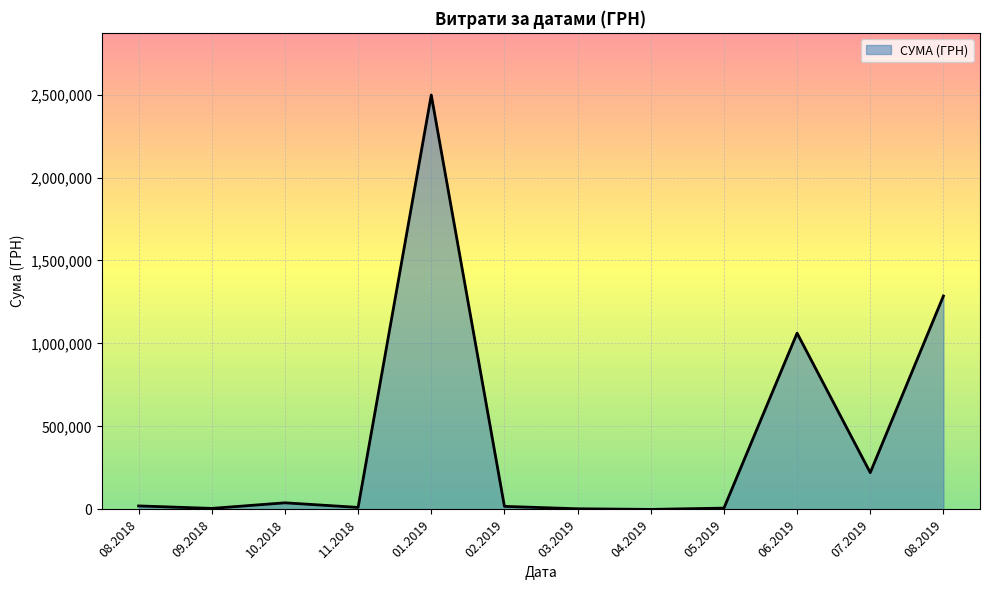

What is the greatest value displayed?

2497086.9